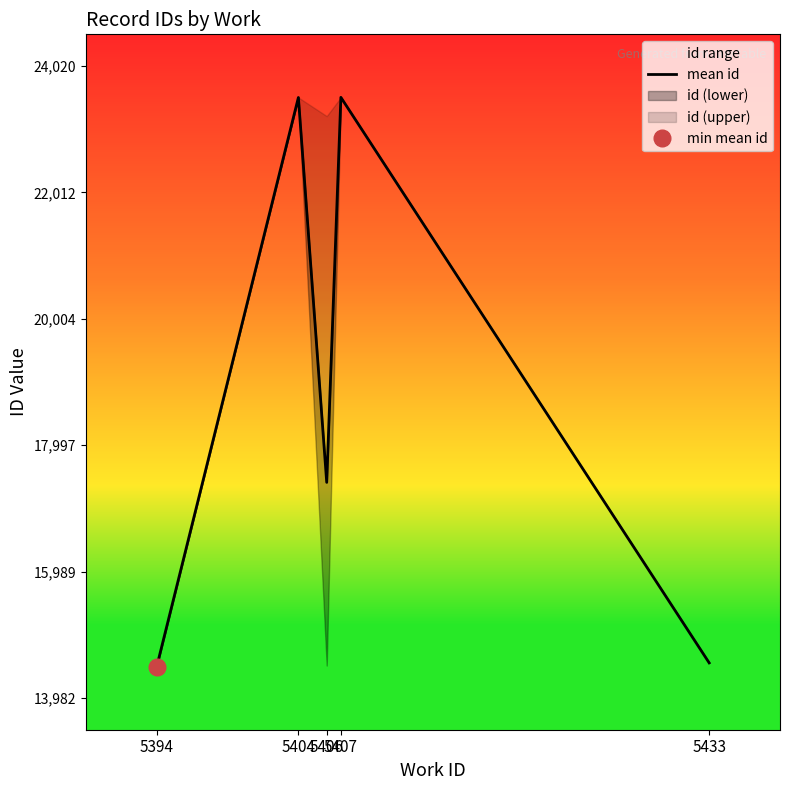

Rank the categories by value from highest to lowest.

5407, 5404, 5406, 5433, 5394